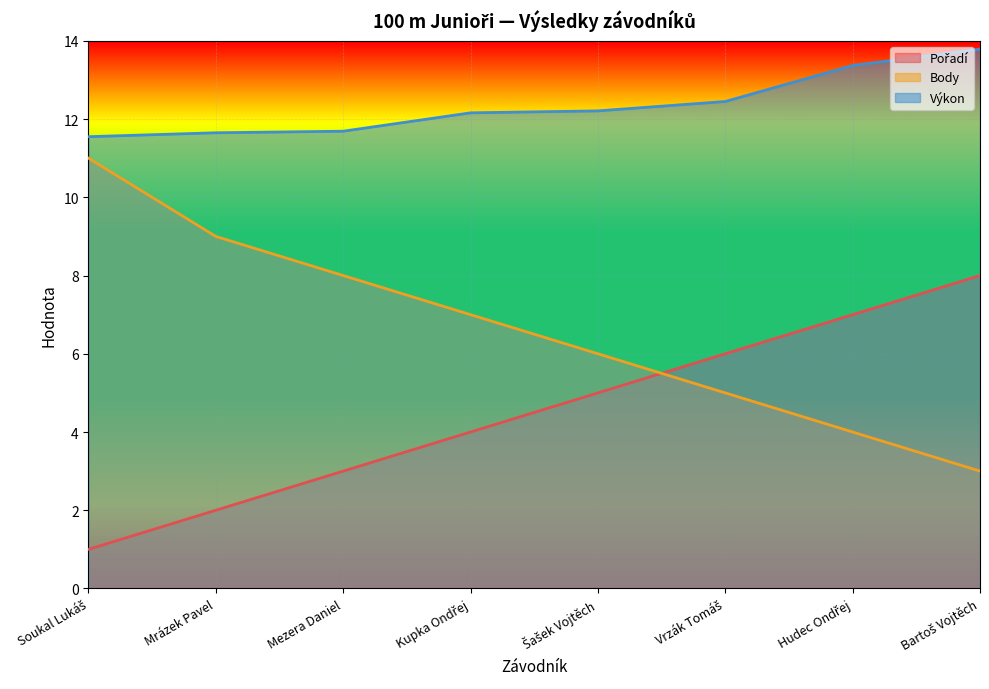

Count the number of data series in this chart.

3